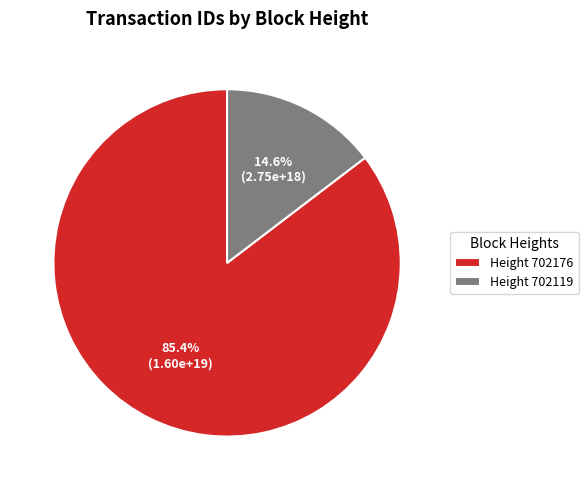

Does Height 702176 account for over 50% of the chart?

Yes